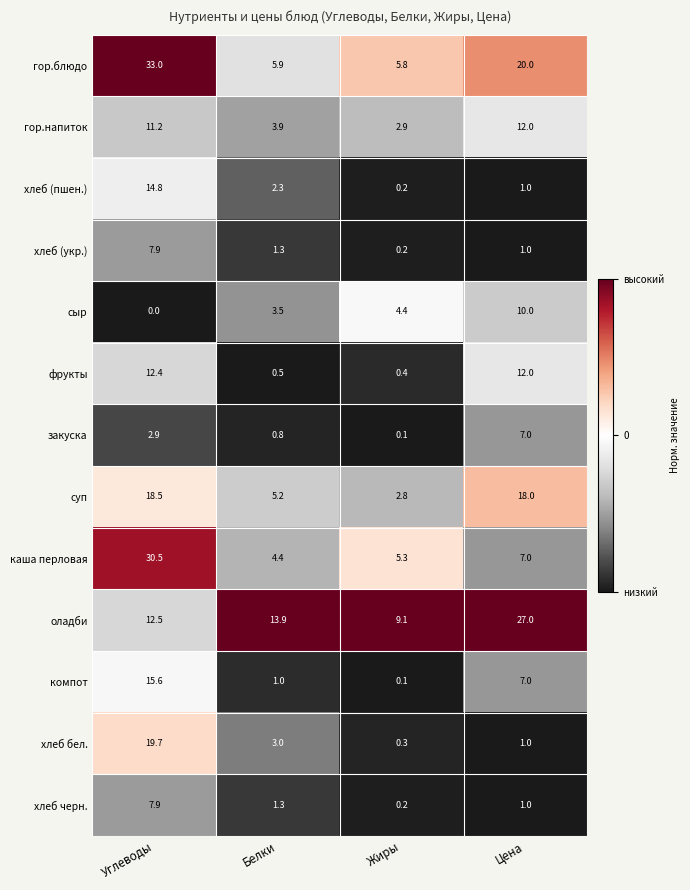

Which series has the widest spread of values?

гор.блюдо